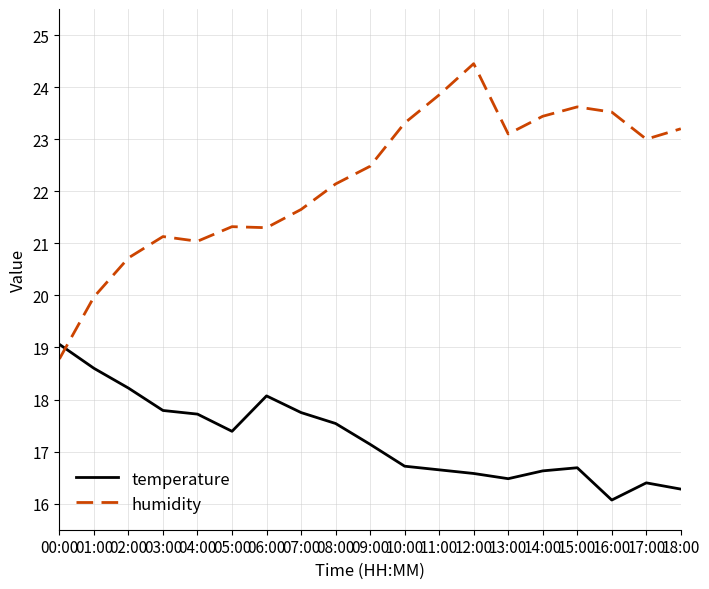

What is the difference between the highest and lowest values at 12:00?

7.9